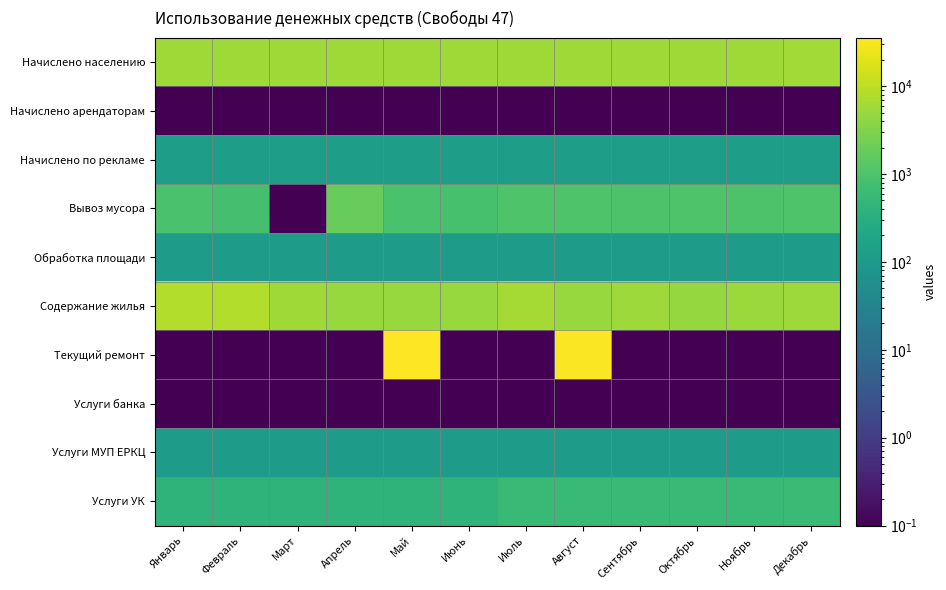

Which series has the widest spread of values?

Текущий ремонт